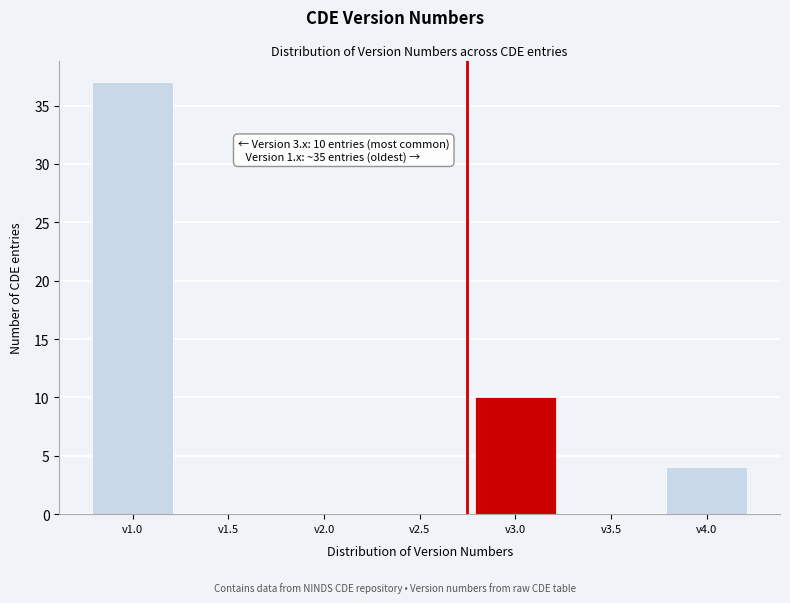

Reading left to right, extract all data points from this chart.

v1.0=37	v1.5=0	v2.0=0	v2.5=0	v3.0=10	v3.5=0	v4.0=4